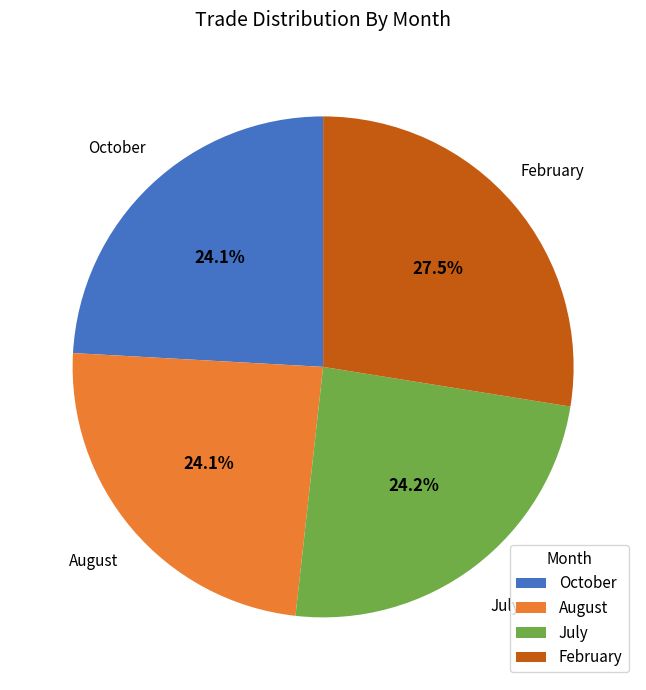

Is it true that October is 32% of the pie?

False